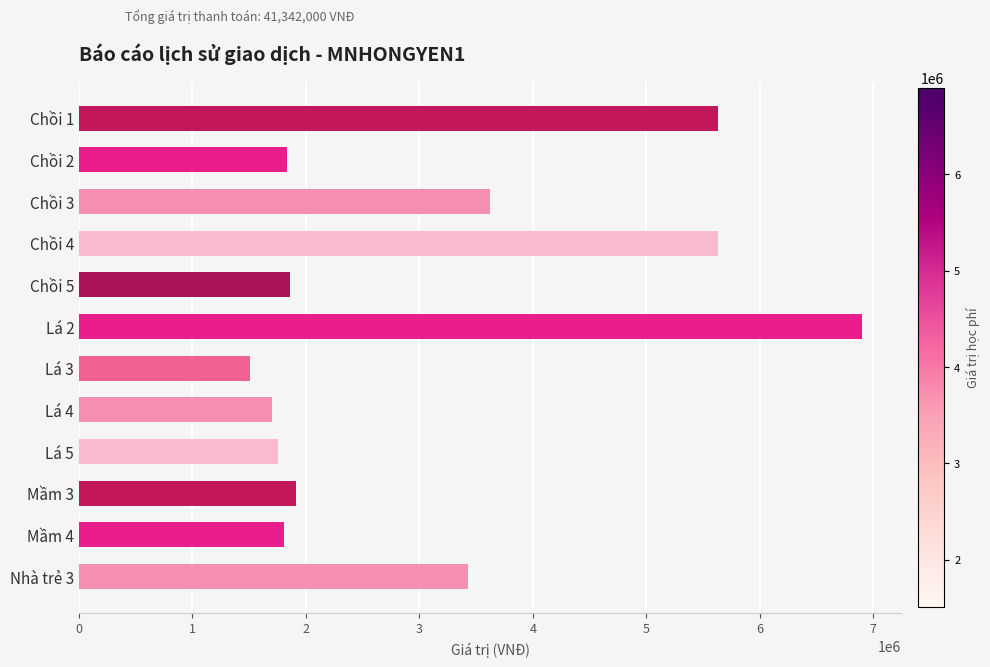

What is the greatest value displayed?

6900000